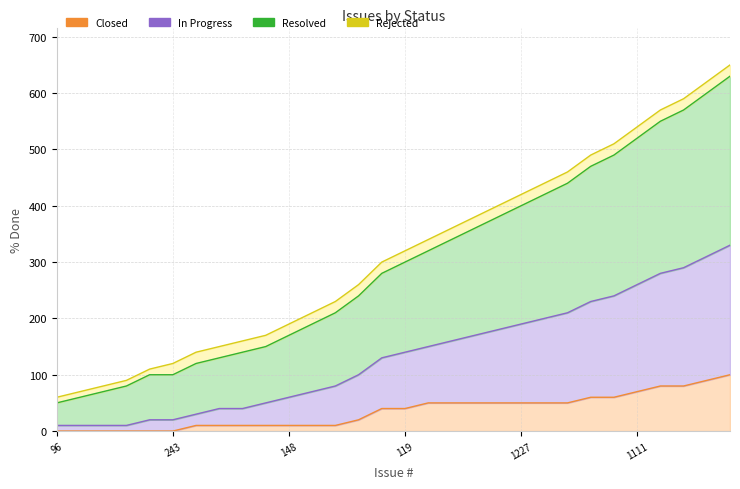

At which label is Resolved closest to 355?

569